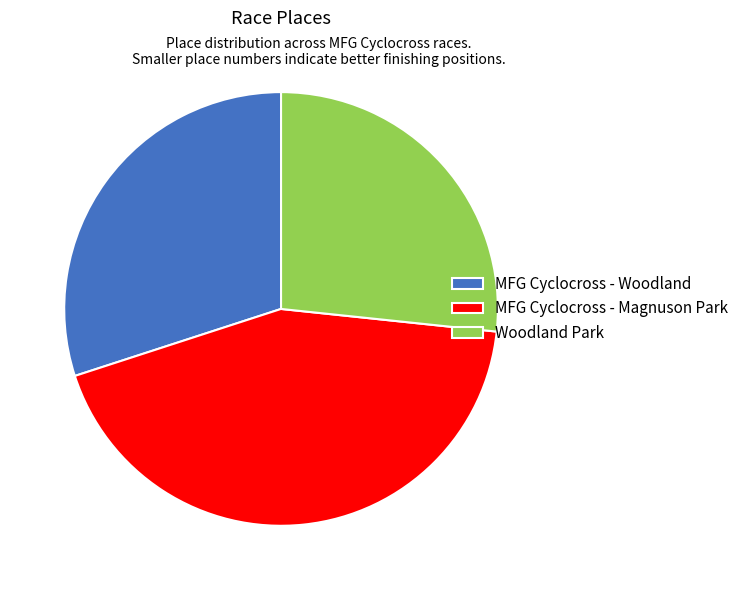

Which has a higher value, MFG Cyclocross - Woodland or MFG Cyclocross - Magnuson Park?

MFG Cyclocross - Magnuson Park